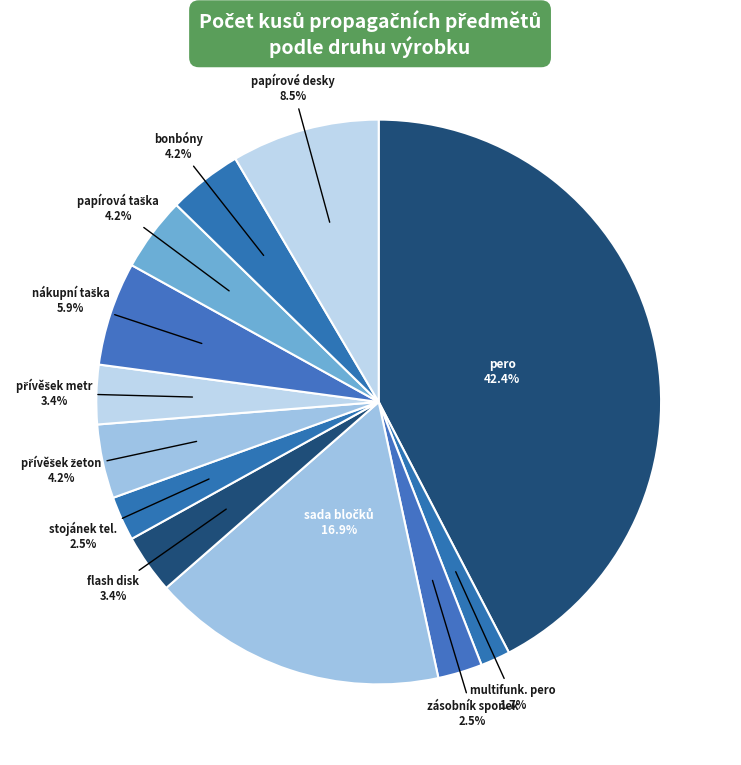

Which slice is the largest?

pero